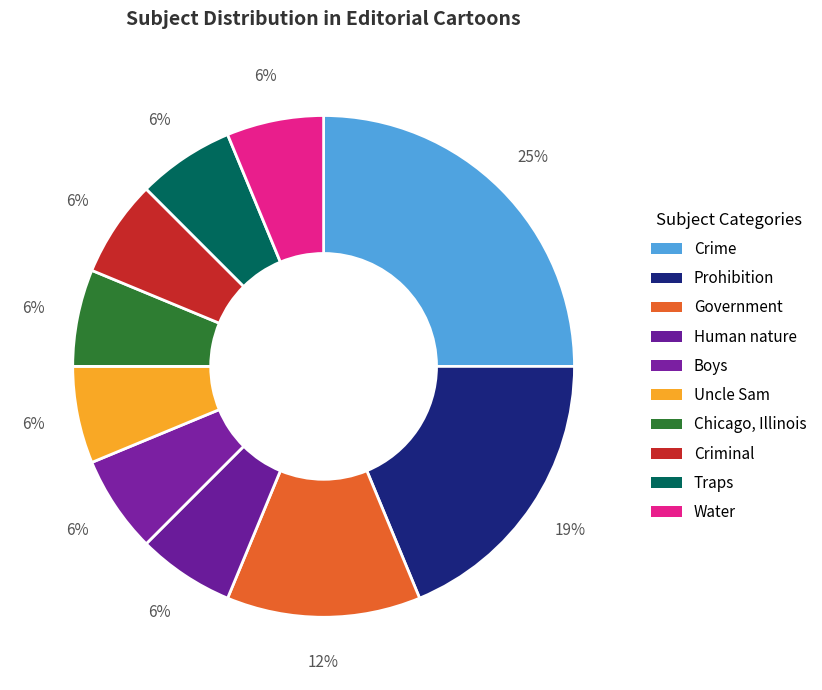

What is the ratio of the value at Water to the value at Human nature?

1.0